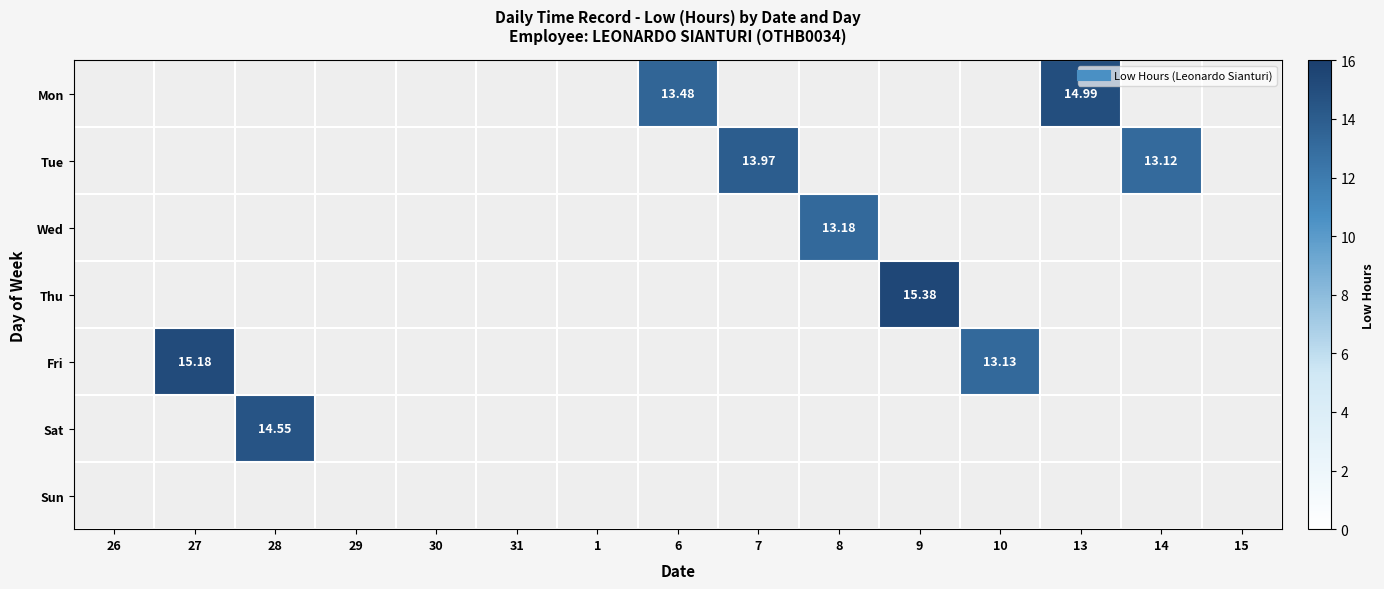

How many distinct data groups are displayed?

7